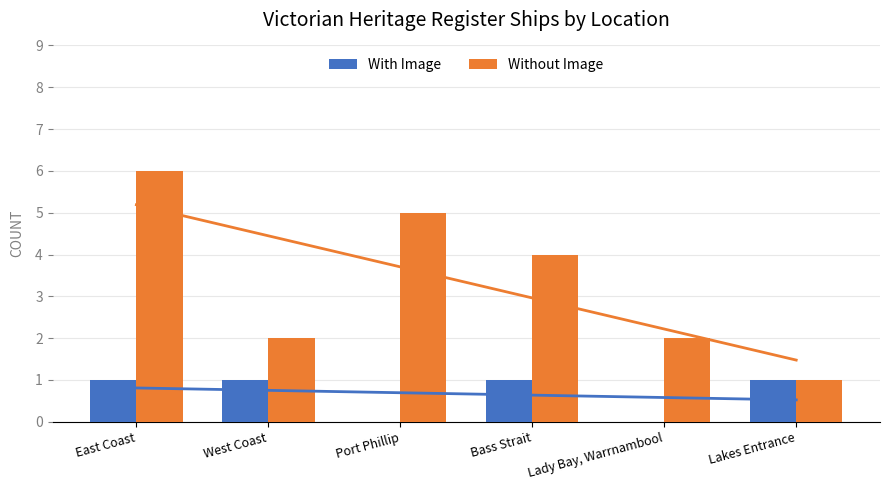

True or false: With Image has a value of 0 at Port Phillip.

True